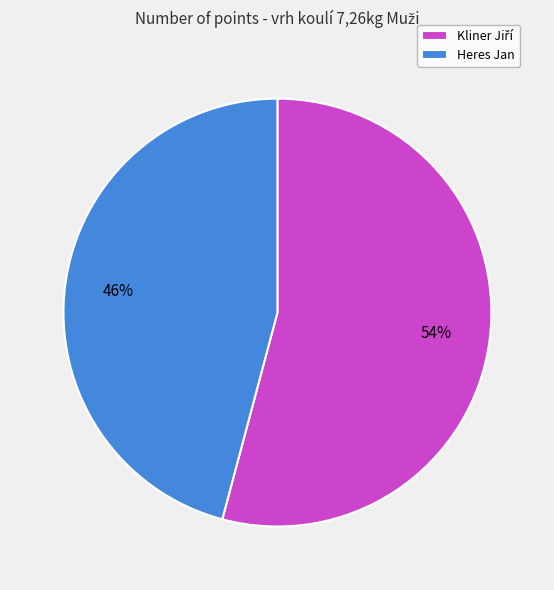

What is the smallest slice in the pie chart?

Heres Jan